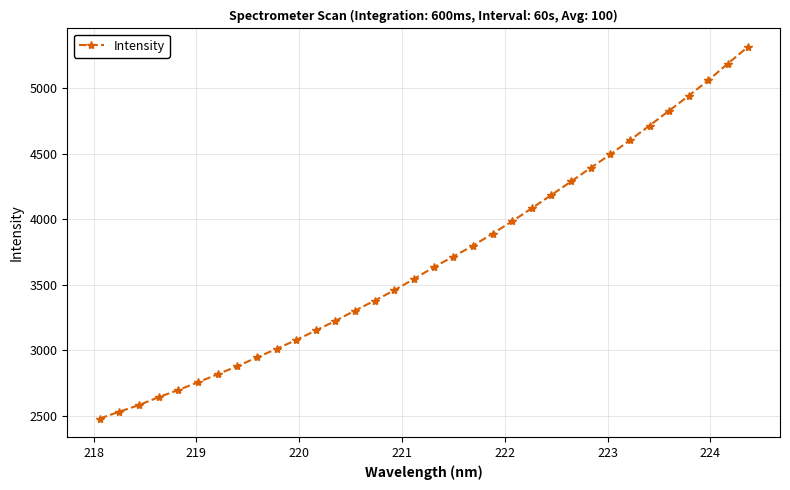

What is the minimum value shown in the chart?

2480.3